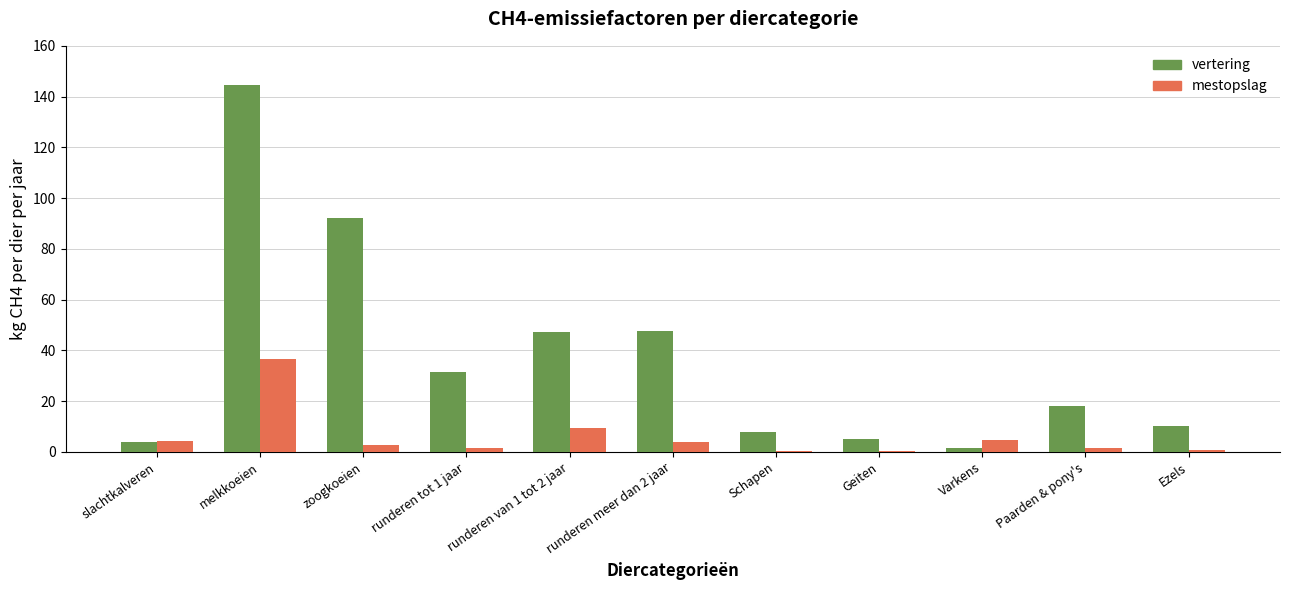

How many data points does each series have?

11